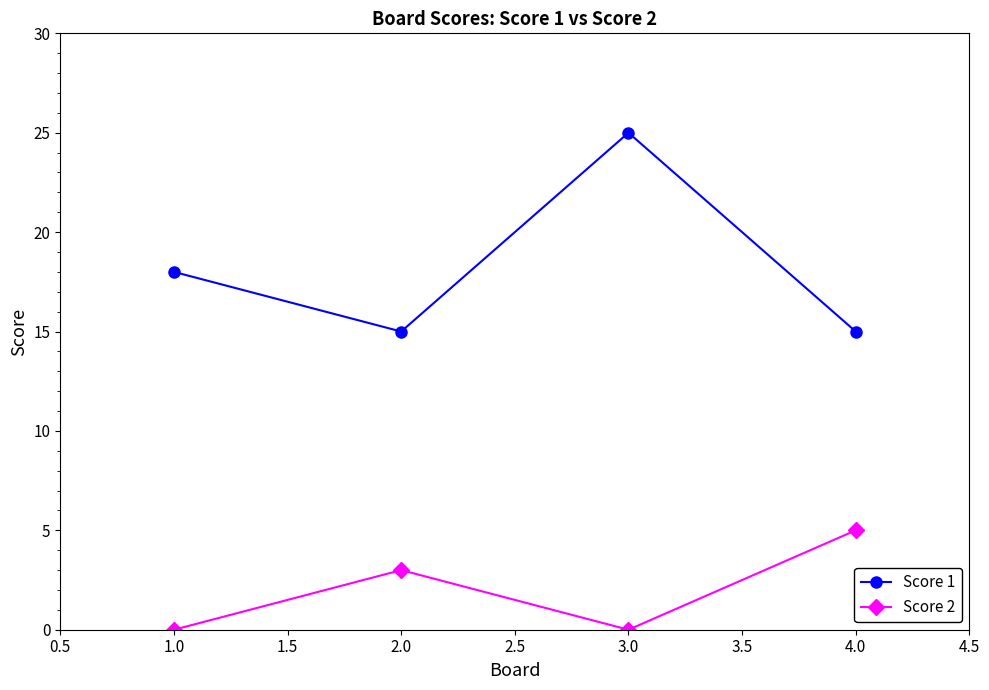

Does the chart display data point markers on the line(s)?

Yes